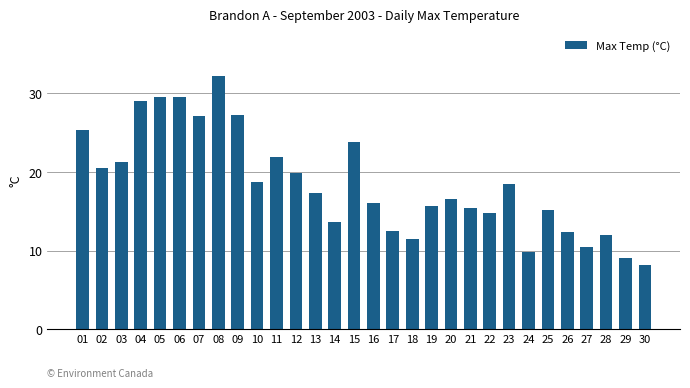

Is it true that the value at 29 is 12.3?

False